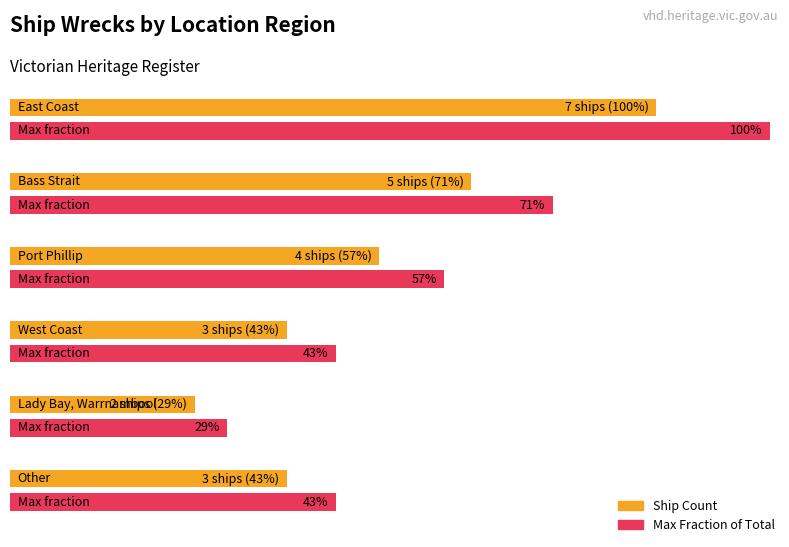

Approximately how many times larger is the value at Lady Bay, Warrnambool compared to West Coast?

0.7